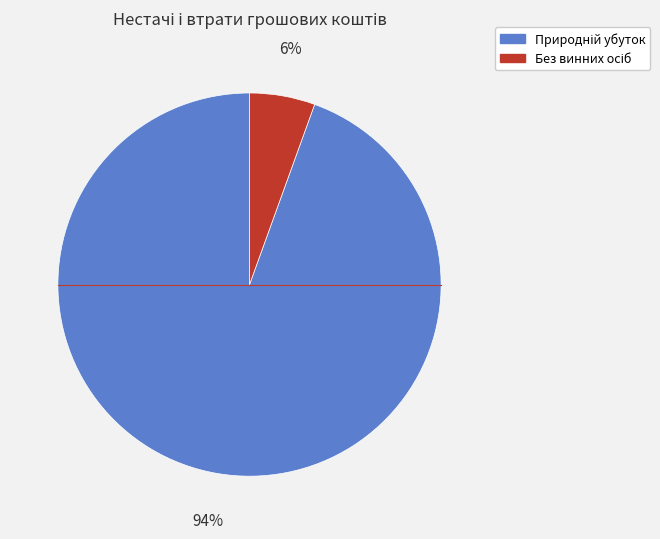

To the nearest percent, what is the average slice percentage?

50%